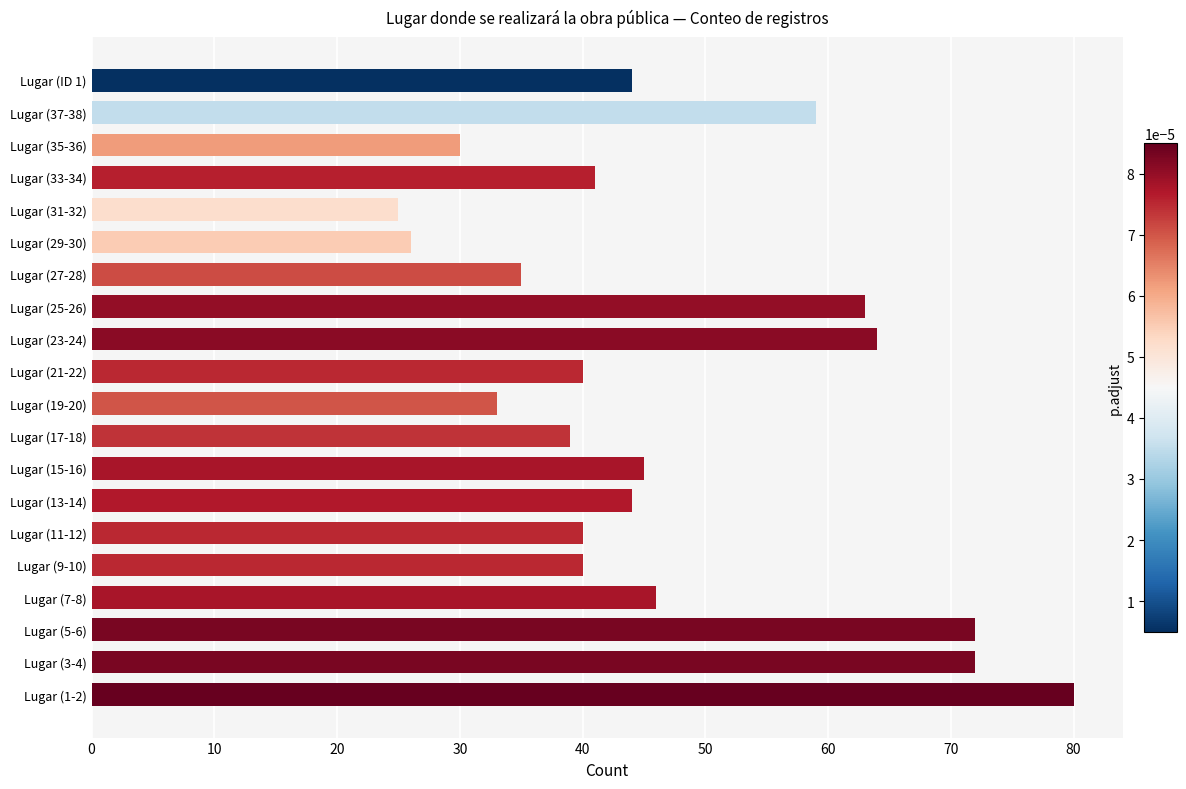

Does the chart contain stacked bars?

No